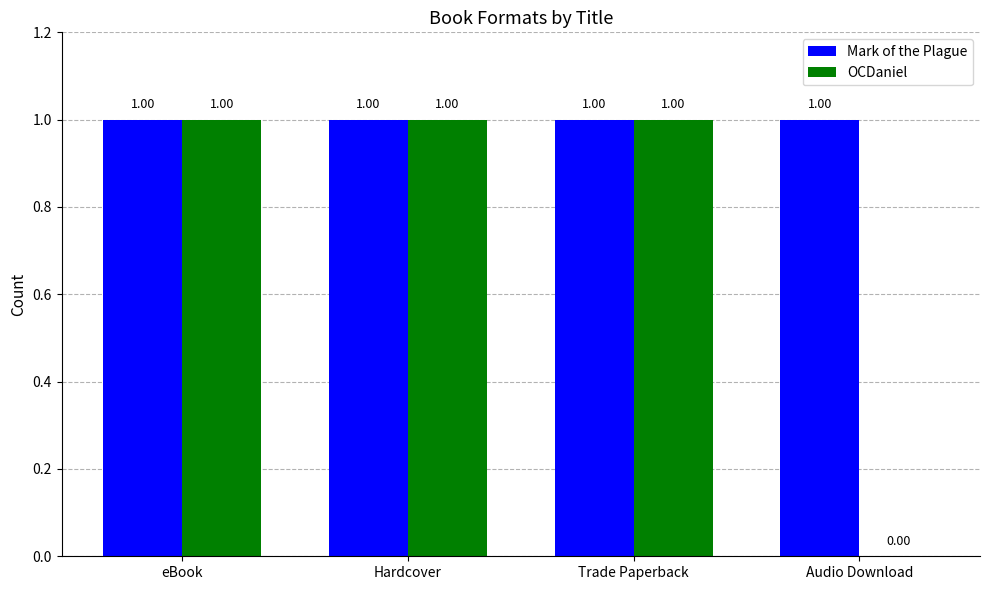

What is the sum of the OCDaniel values at Hardcover and Trade Paperback?

2